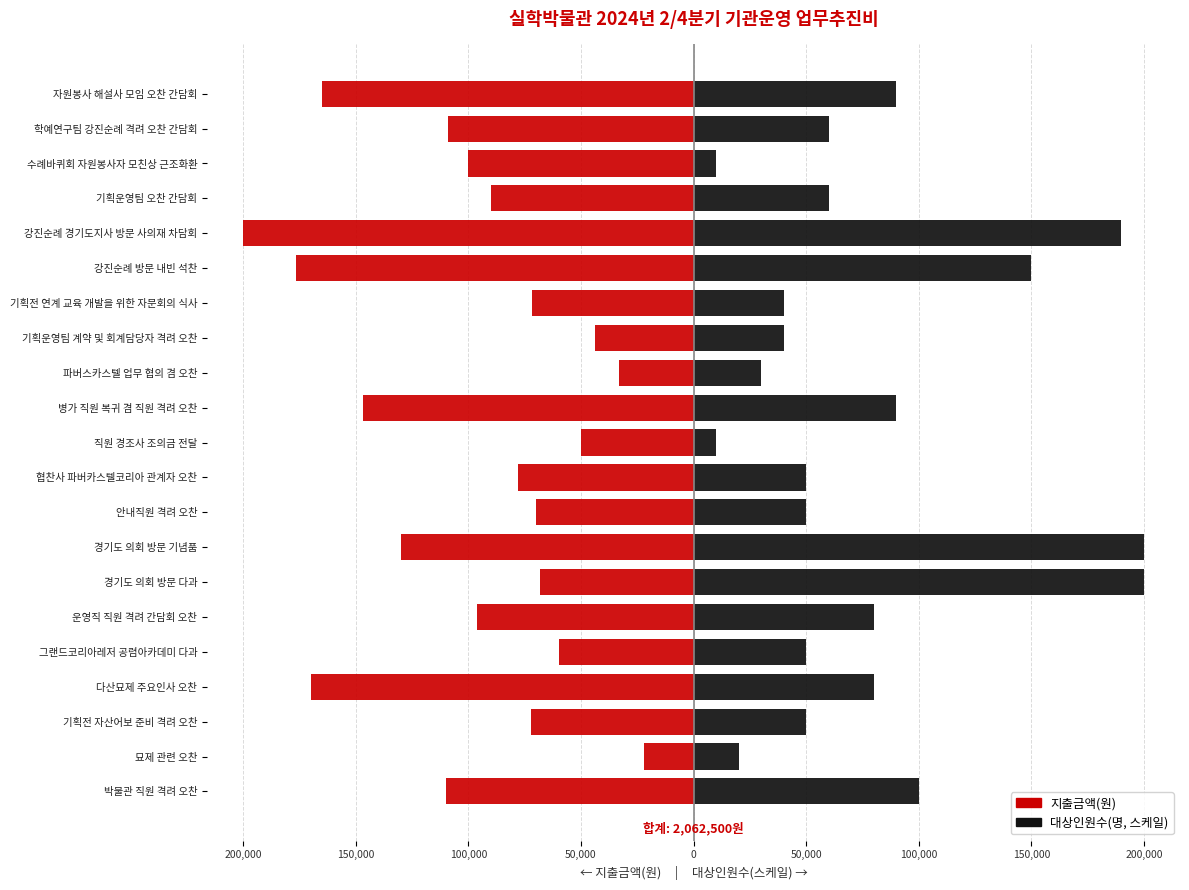

What is the minimum value shown in the chart?

-200000